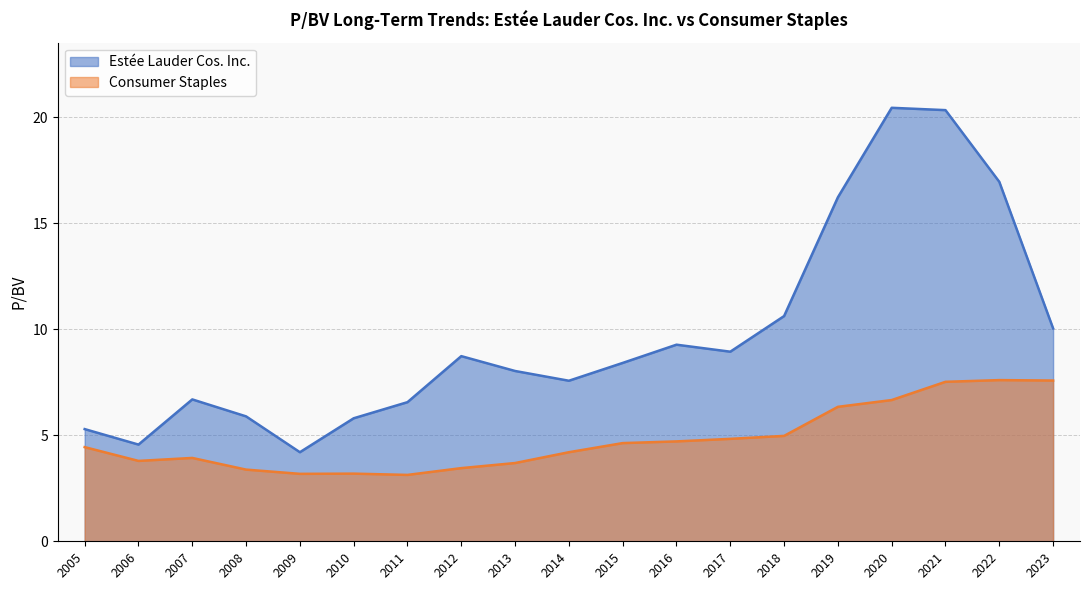

List the series in order of their peak value, highest first.

Estée Lauder Cos. Inc., Consumer Staples